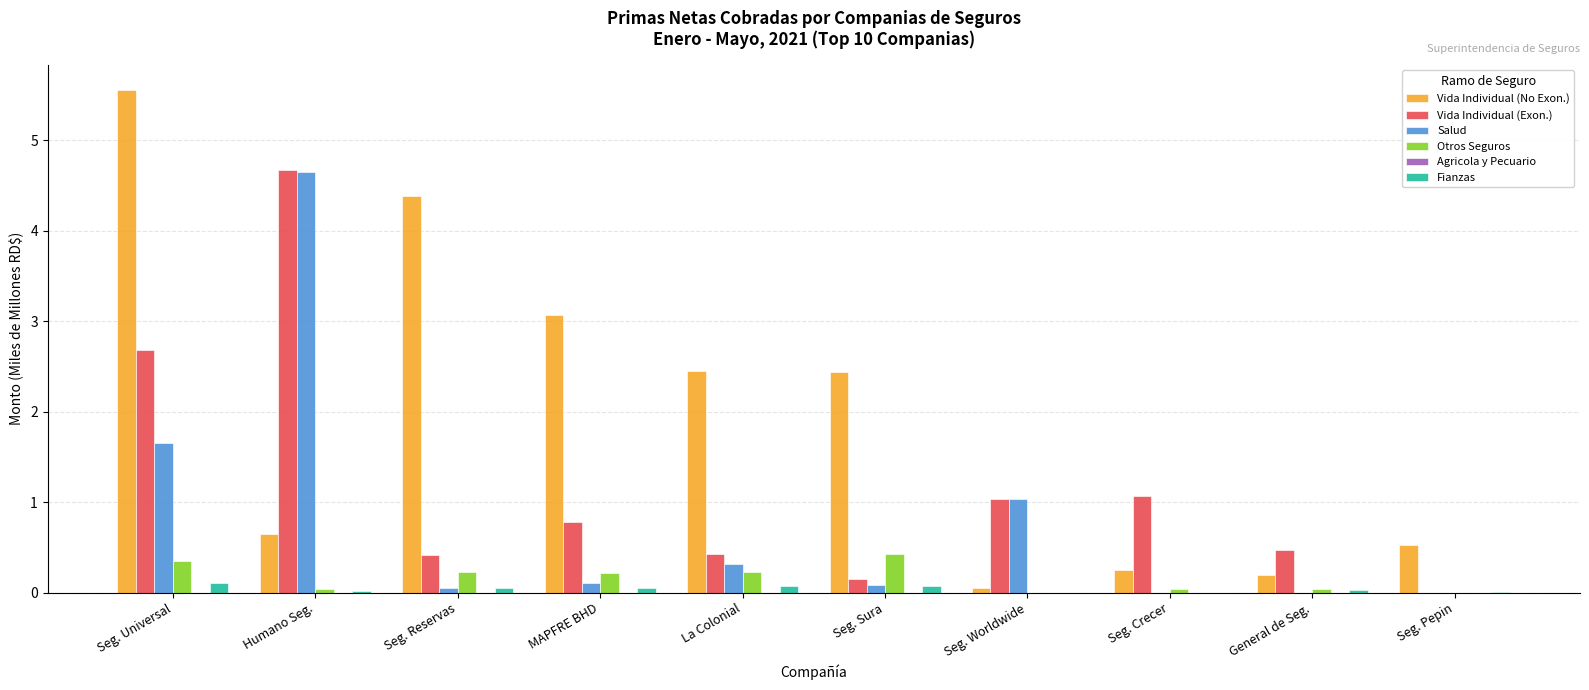

How many groups of bars are there?

10